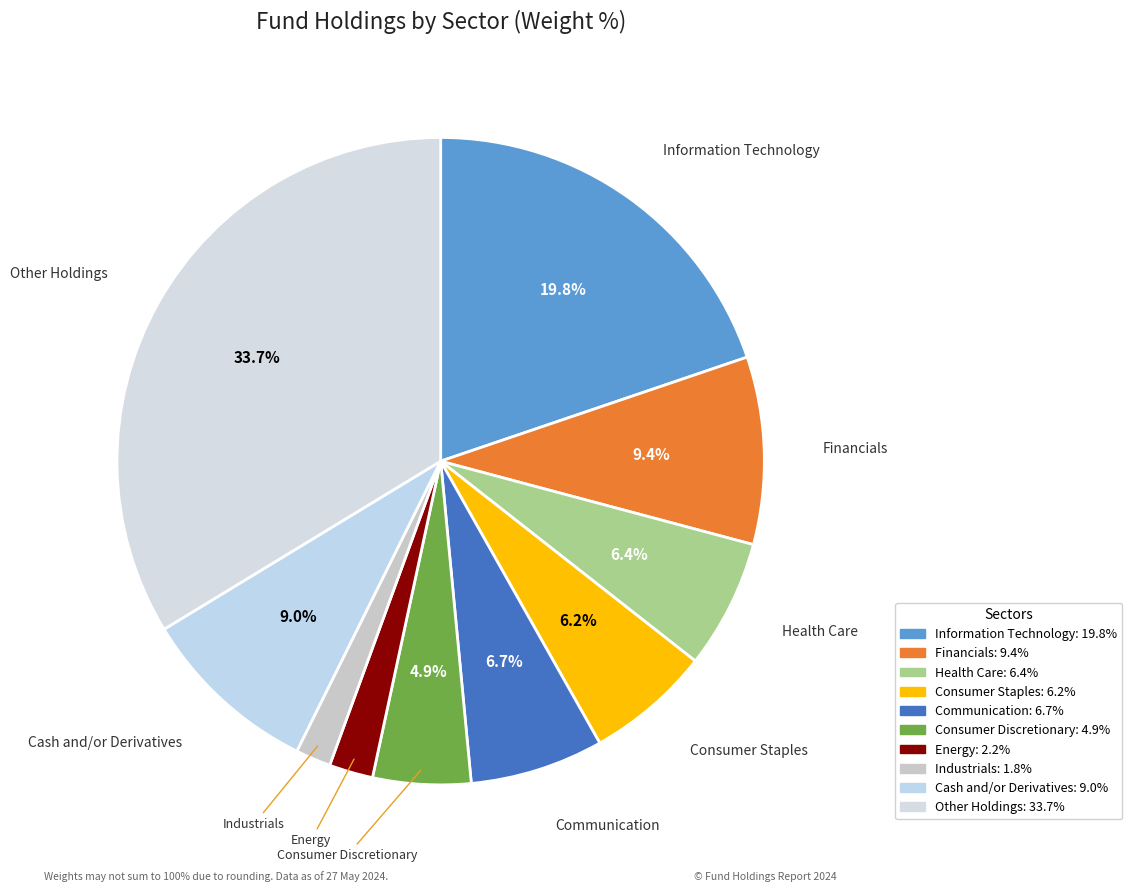

How many segments does this pie chart have?

10